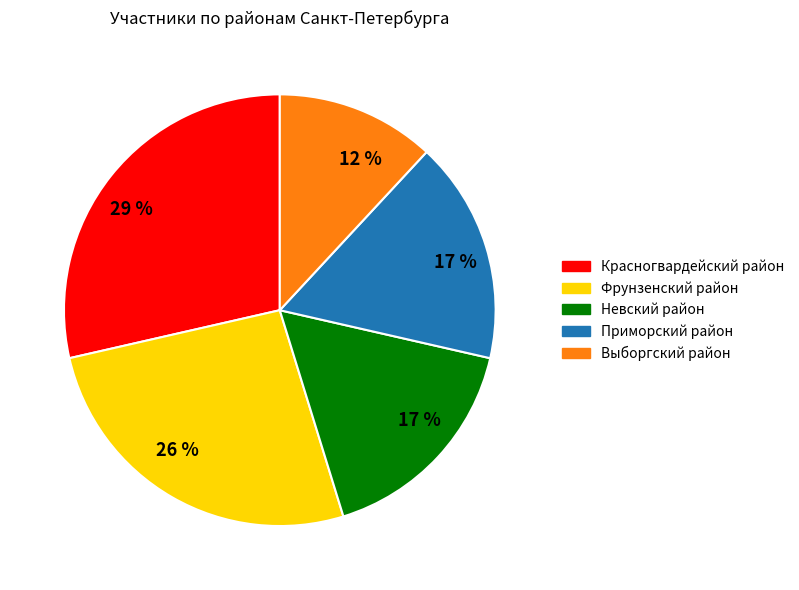

How many segments does this pie chart have?

5